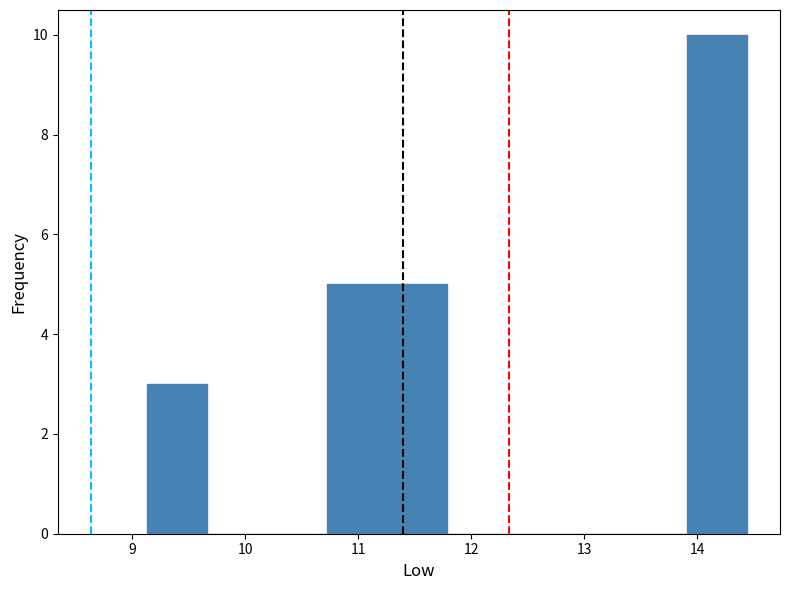

Over which range of the x-axis is the bar tallest?

13.9 to 14.4